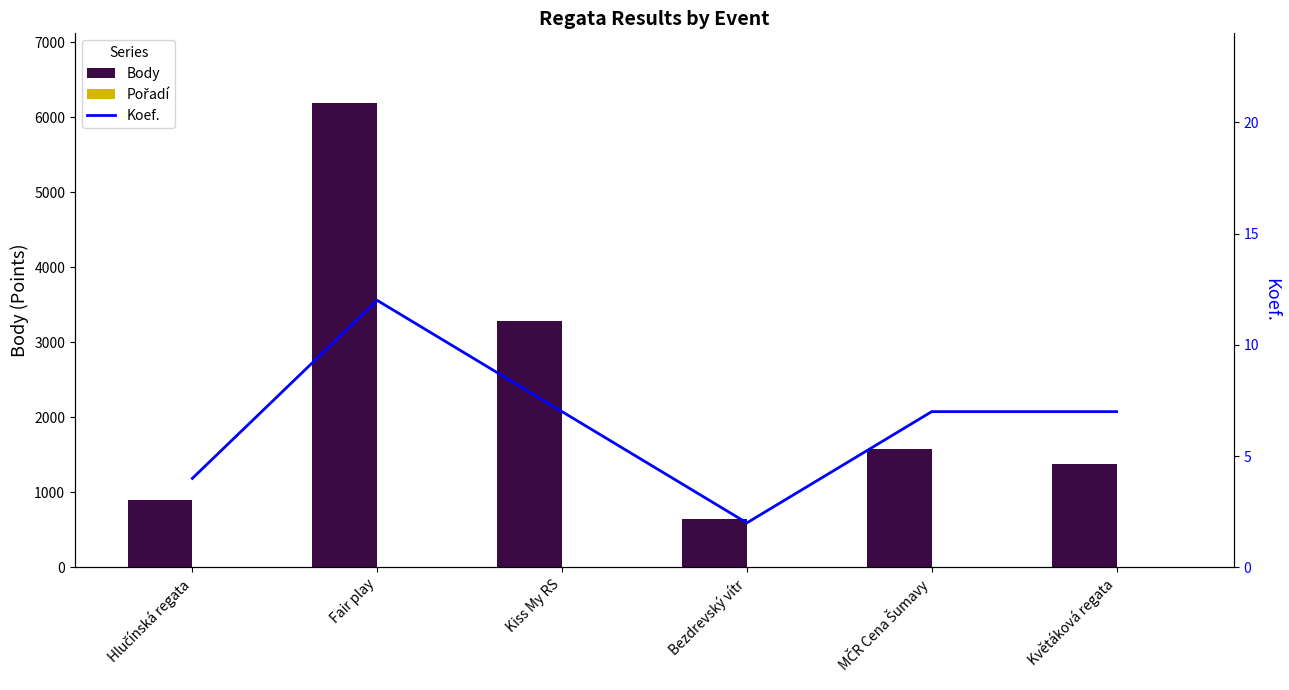

Is the value of Body at Květáková regata greater than the value of Koef. at Květáková regata?

Yes